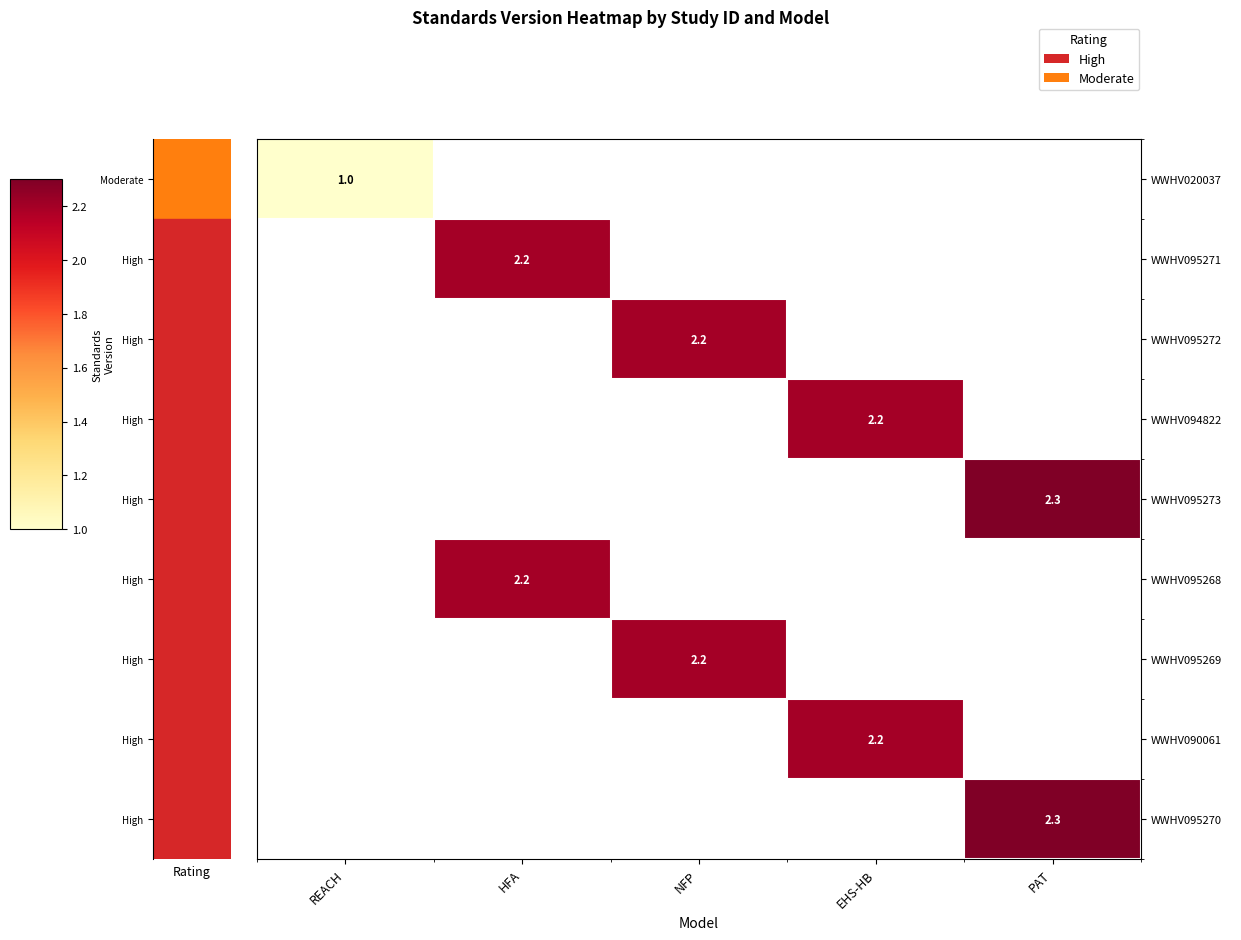

The WWHV095273 series shows 3.4 at PAT. True or false?

False